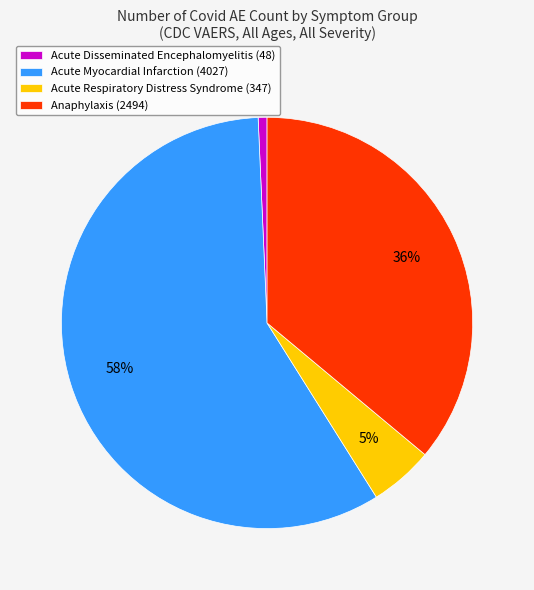

Which slice is the largest?

Acute Myocardial Infarction (4027)